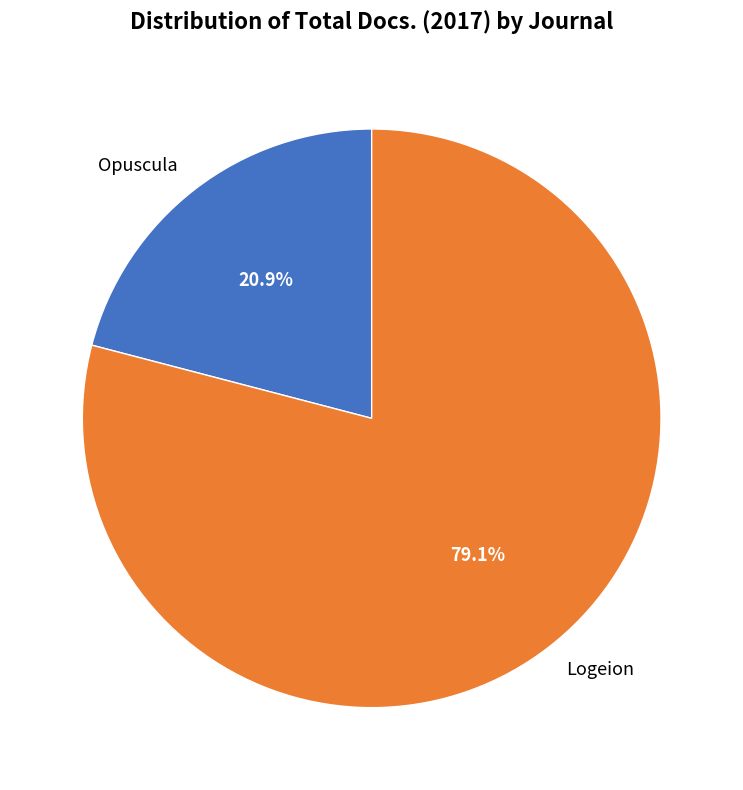

To the nearest percent, what is the difference between the Opuscula and Logeion slice percentages?

58%